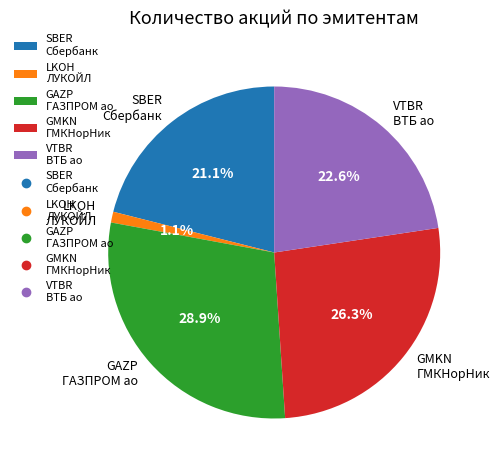

How much of the chart is everything except LKOH ЛУКОЙЛ?

98.9%